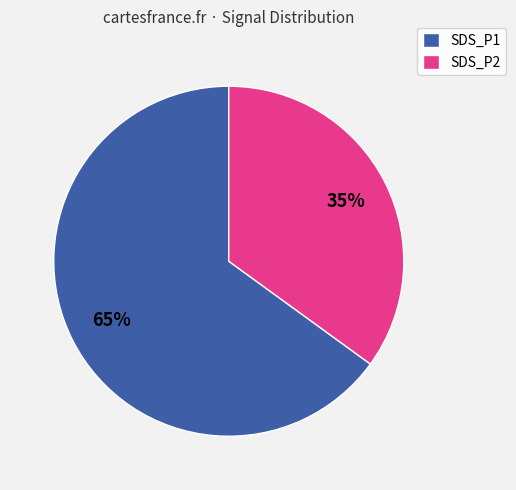

To the nearest percent, what percentage of the pie is SDS_P1?

65%